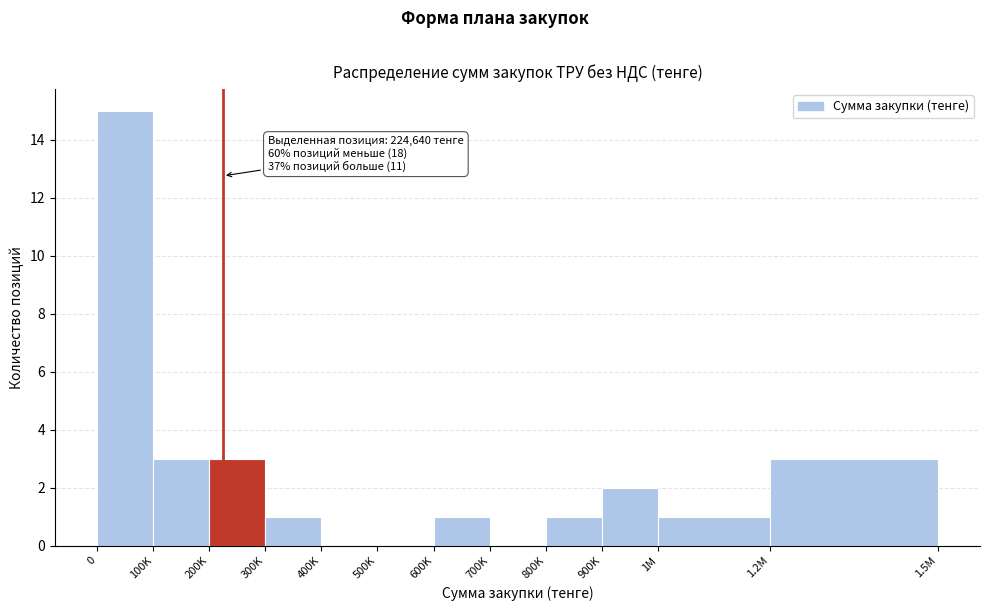

Reading left to right, transcribe all the data shown in this chart.

0=15	100K=3	200K=3	300K=1	400K=0	500K=0	600K=1	700K=0	800K=1	900K=2	1M=1	1.2M=3